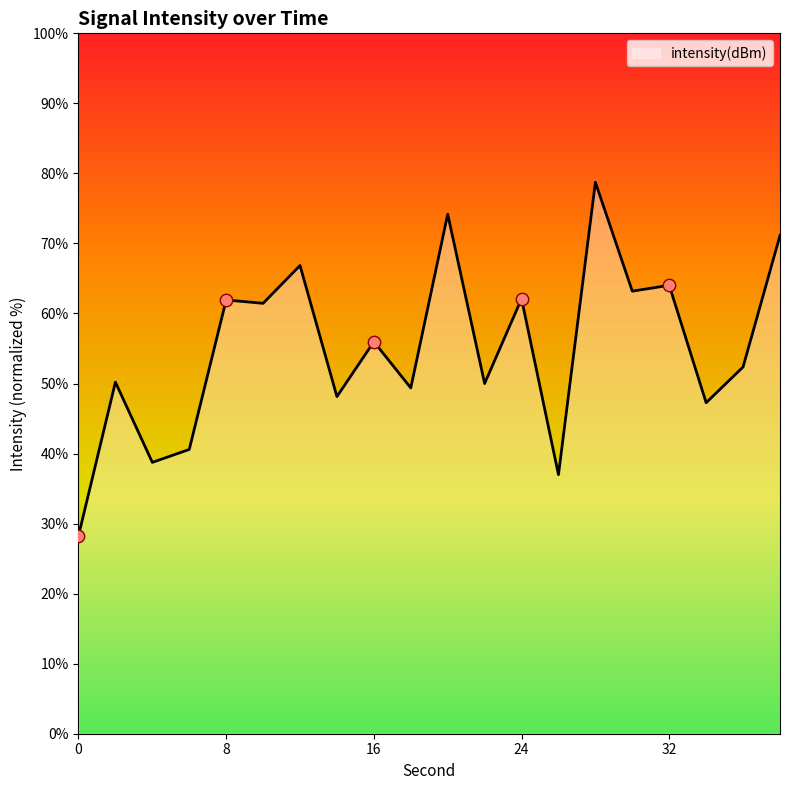

What is the difference between the maximum and minimum values?

50.5